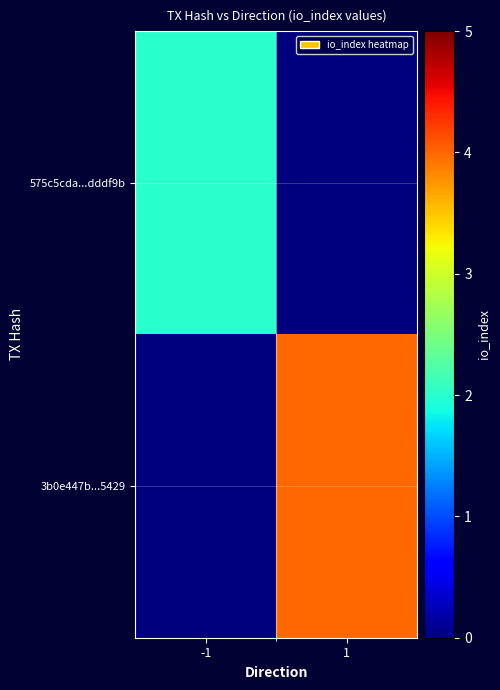

Which category has the highest value across all series?

1